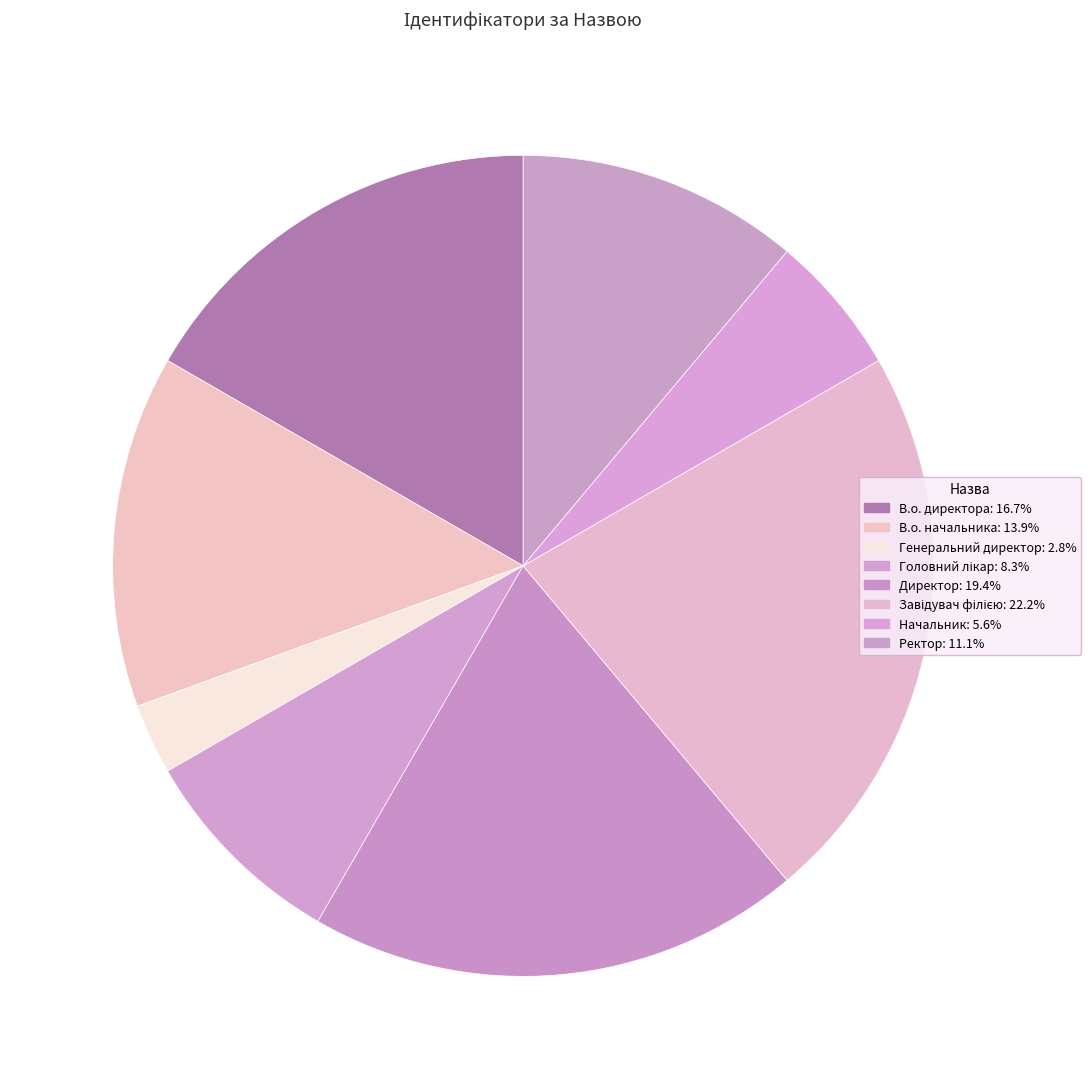

How many slices are in this pie chart?

8